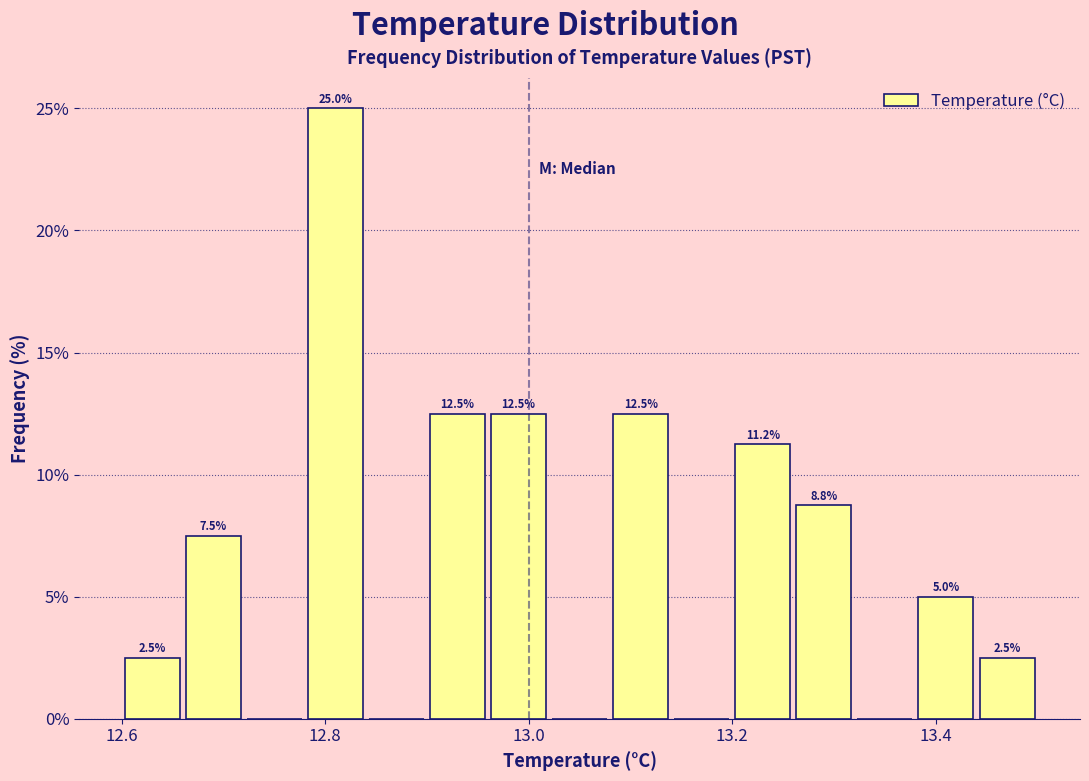

Around what value on the x-axis is the tallest bar? Give the approximate position of its centre, as read against the axis.

12.82